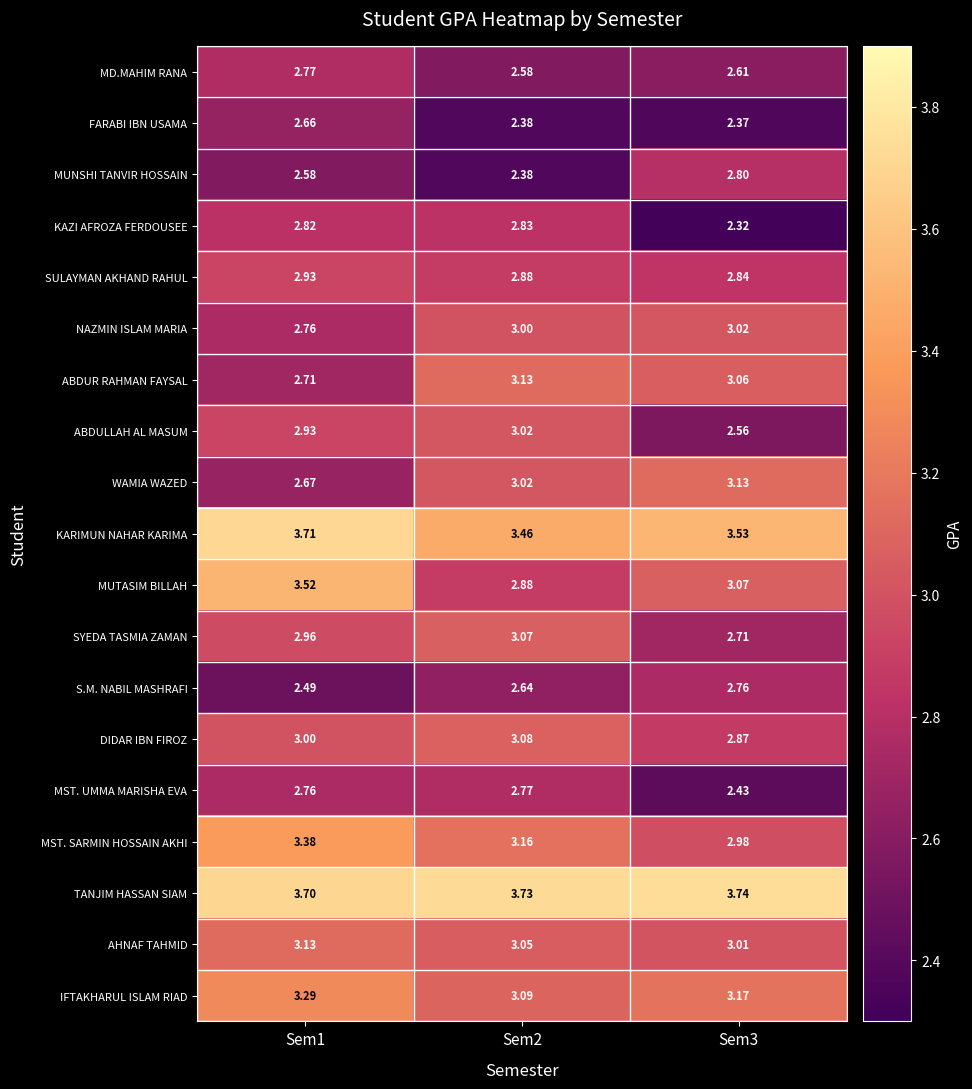

Which series has the largest range (max minus min)?

MUTASIM BILLAH